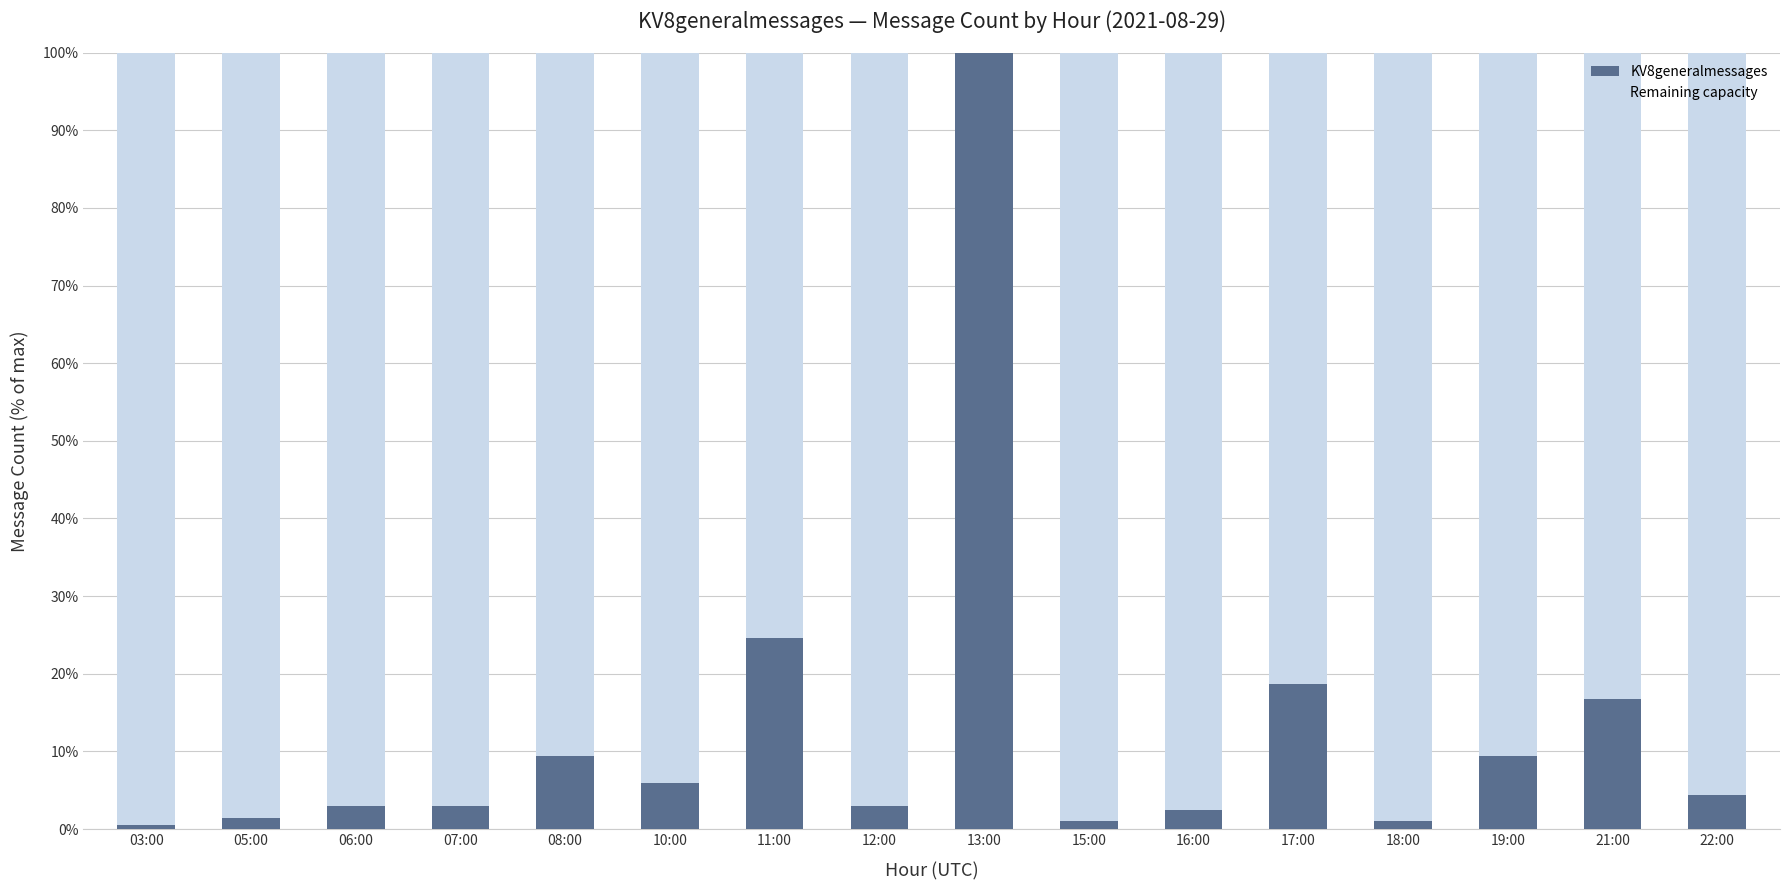

True or false: the data shows 3.0 at 07:00.

True